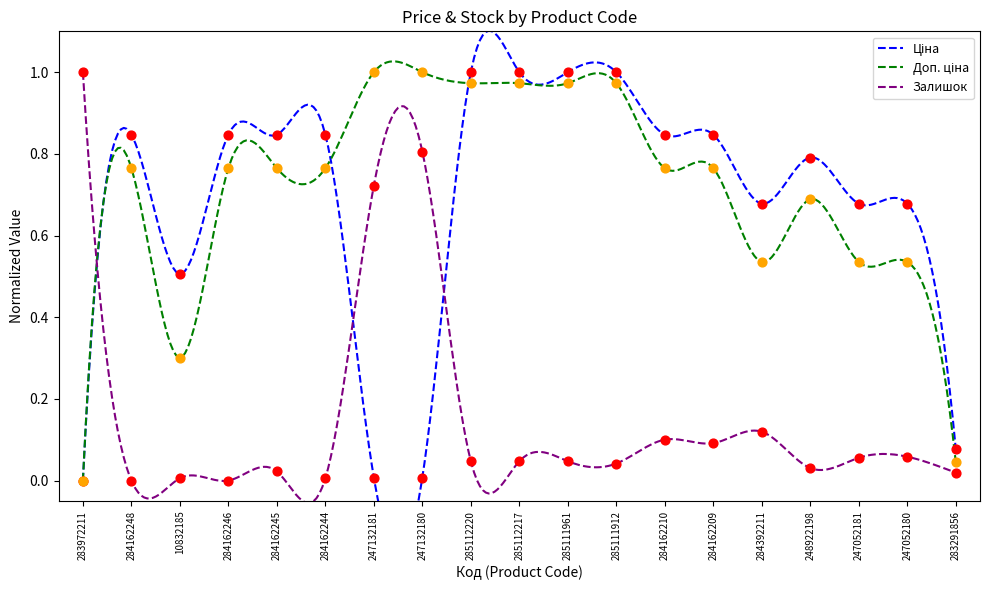

Which series contains the highest Y value?

Ціна